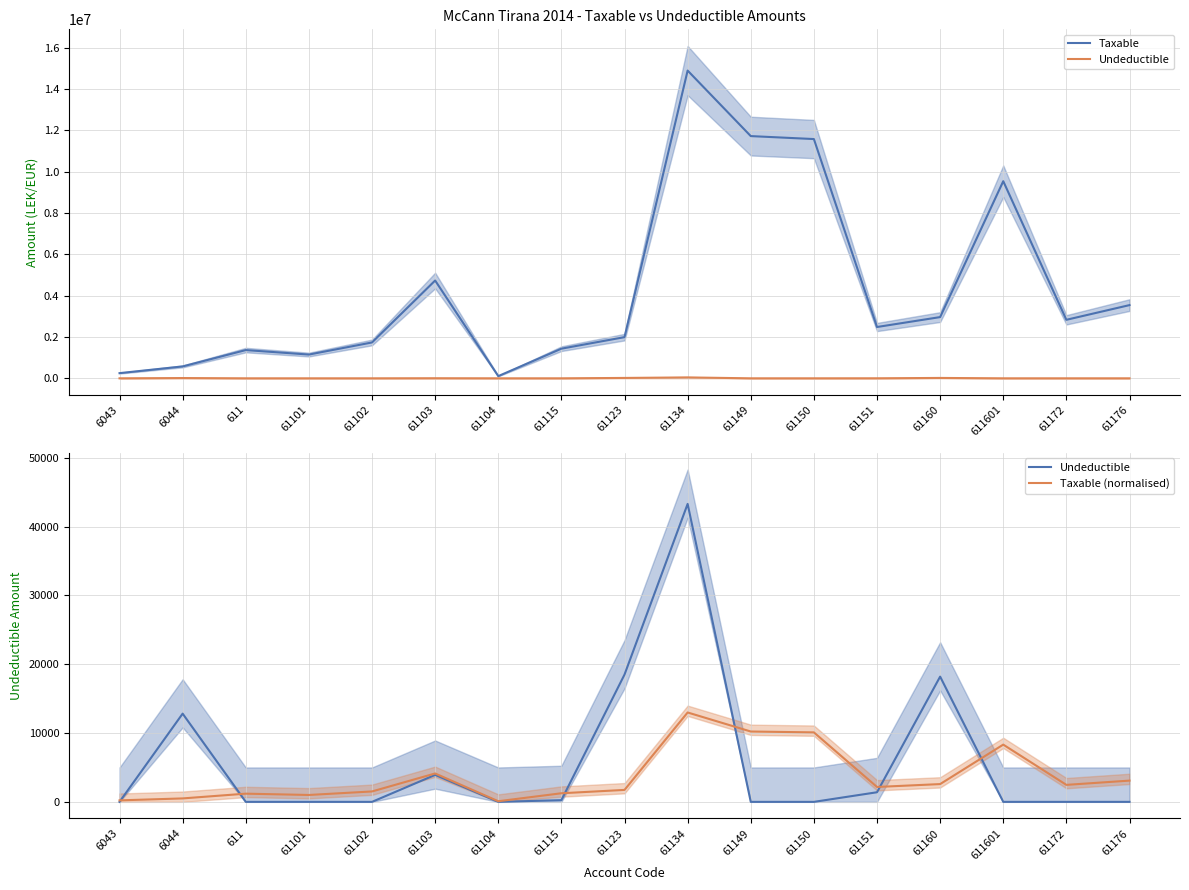

What is the approximate value of Taxable at 61104?

105900.0